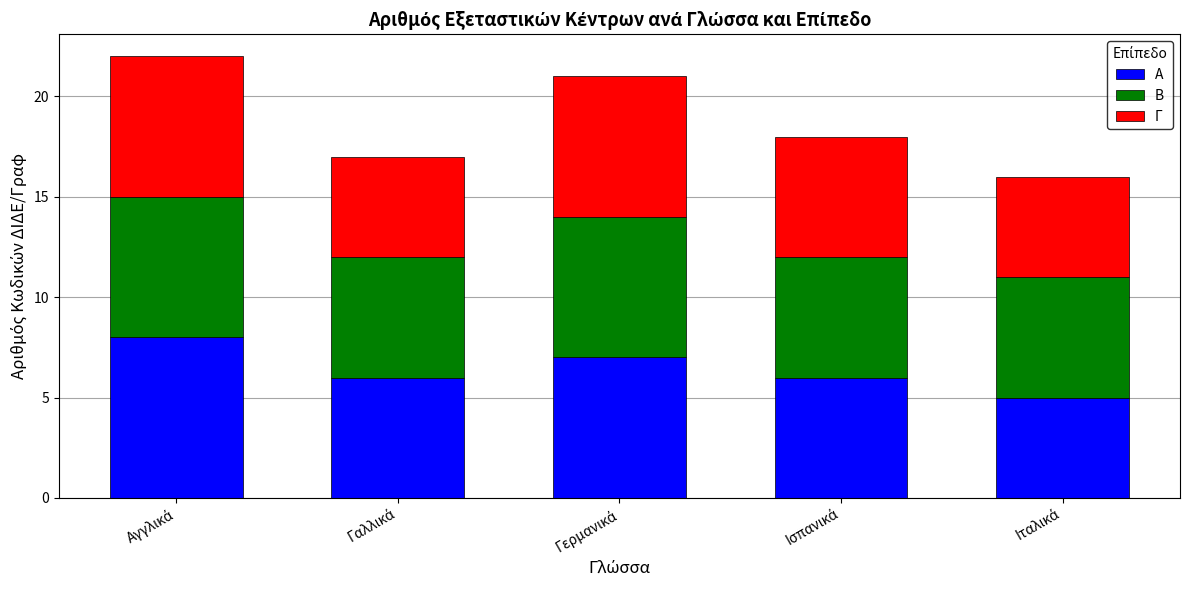

What is the lowest value of the Α series?

5